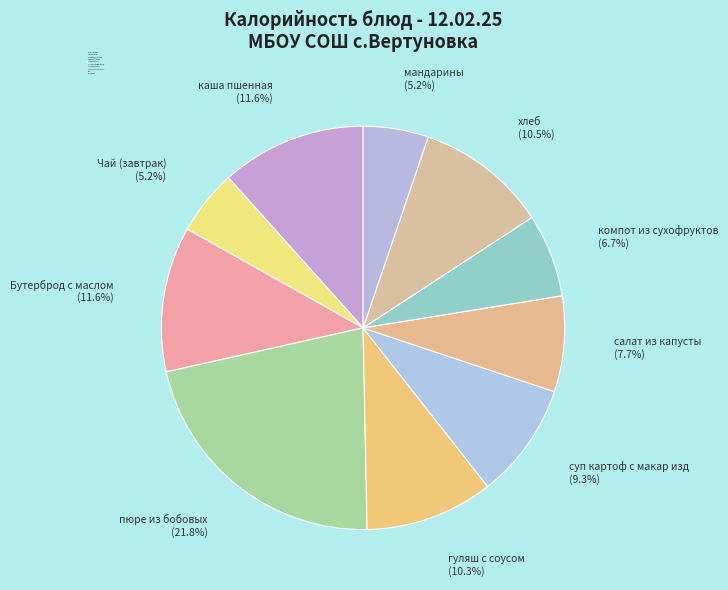

Which category has the biggest portion of the pie?

пюре из бобовых